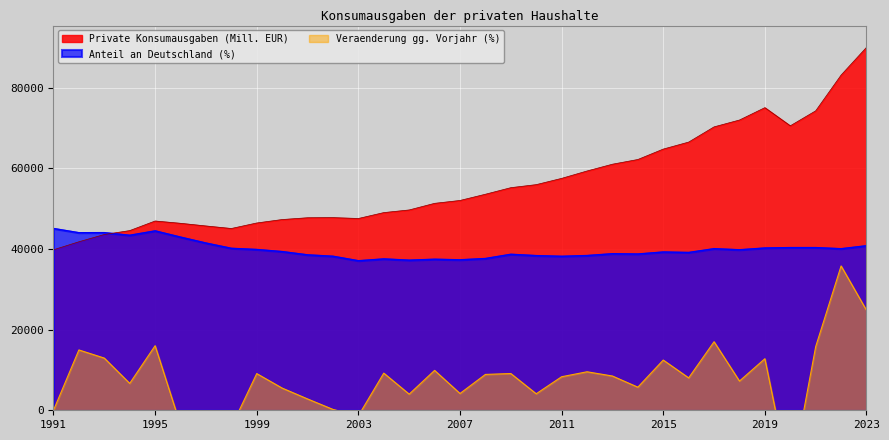

How many values in the Veraenderung gg. Vorjahr (%) series are below 8322?

16